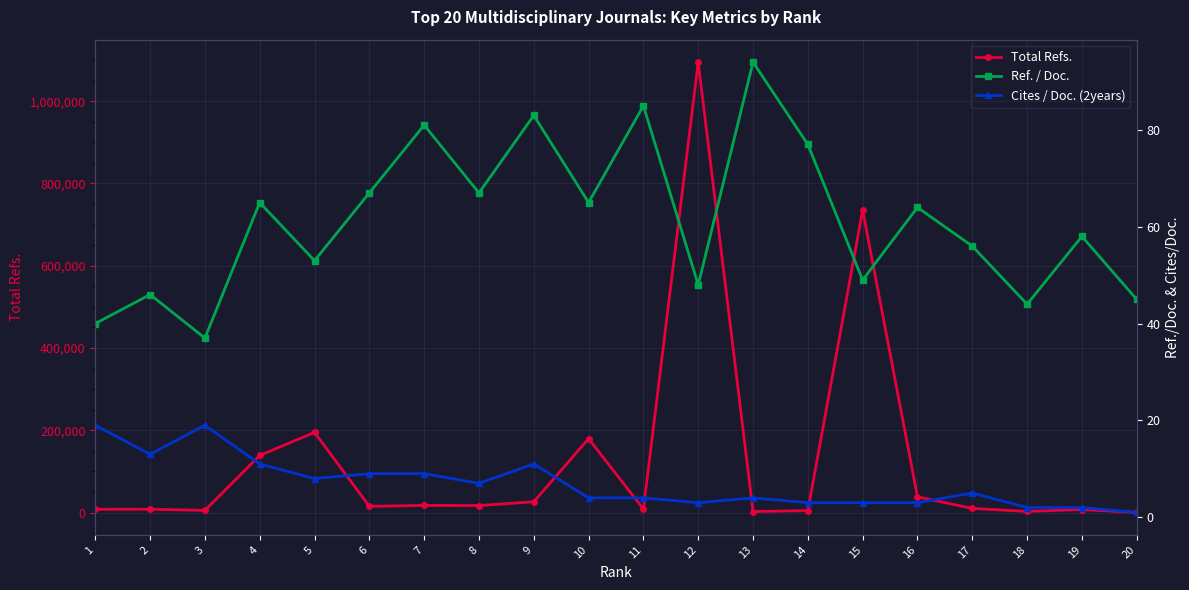

List the series in order of their peak value, highest first.

Total Refs., Ref. / Doc., Cites / Doc. (2years)